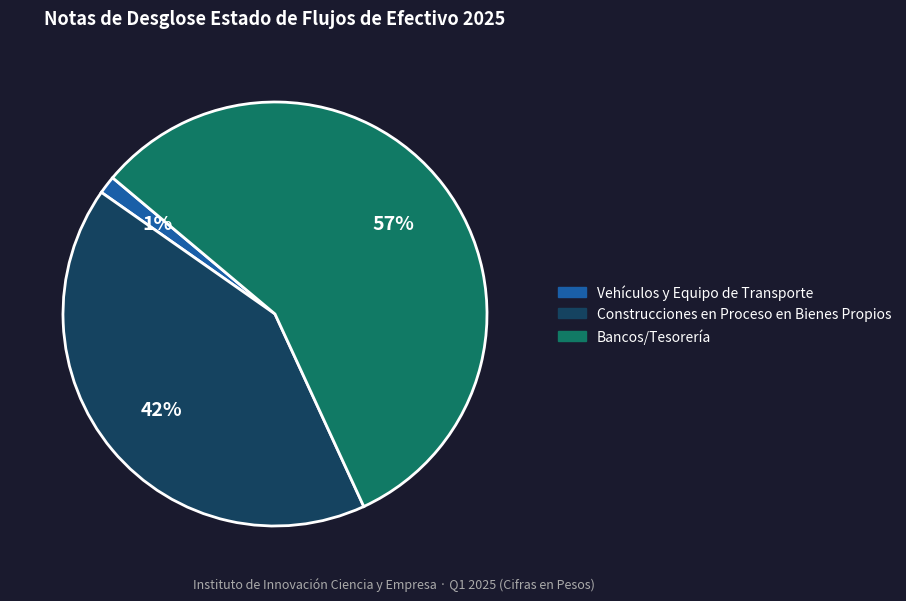

To the nearest percent, what is the difference between the largest and smallest slice percentages?

56%